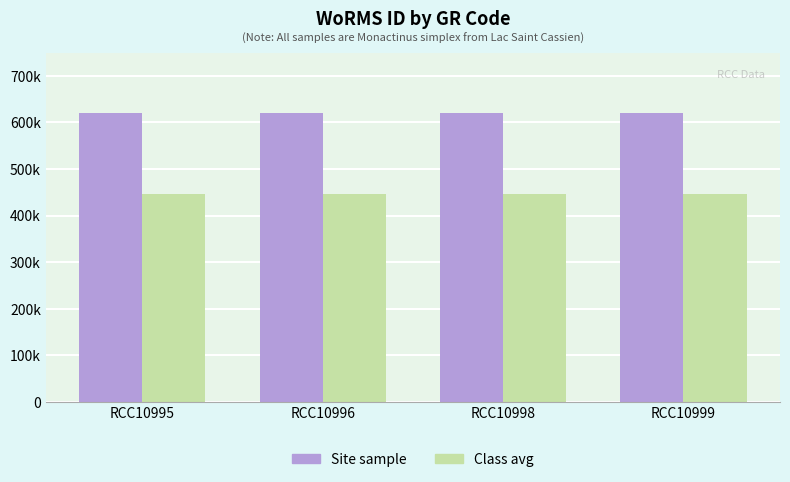

Are the bars horizontal?

No